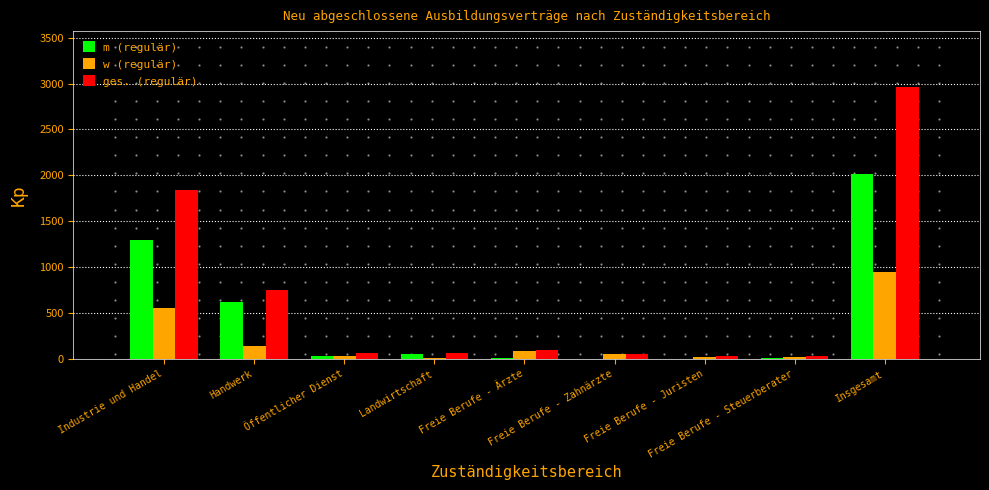

What is the maximum value shown in the chart?

2958